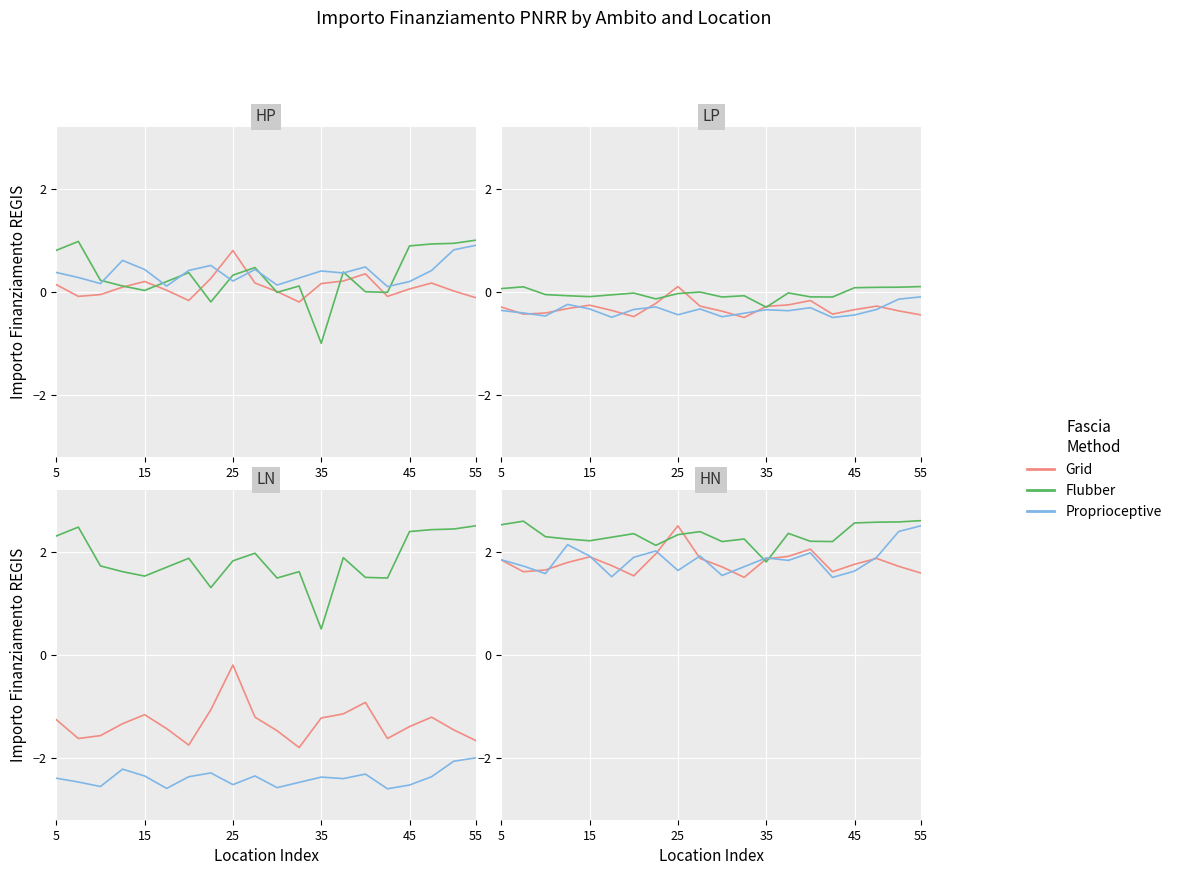

At how many categories does at least one series exceed 2?

19